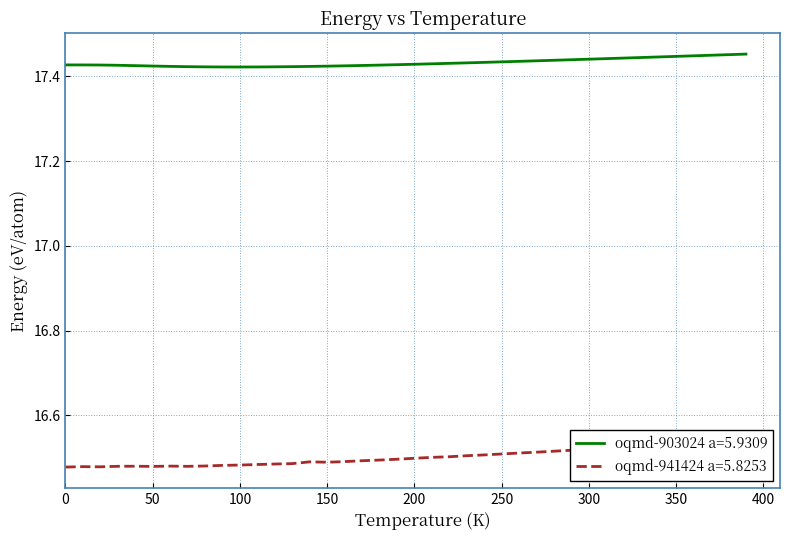

How many data points does each series have?

40